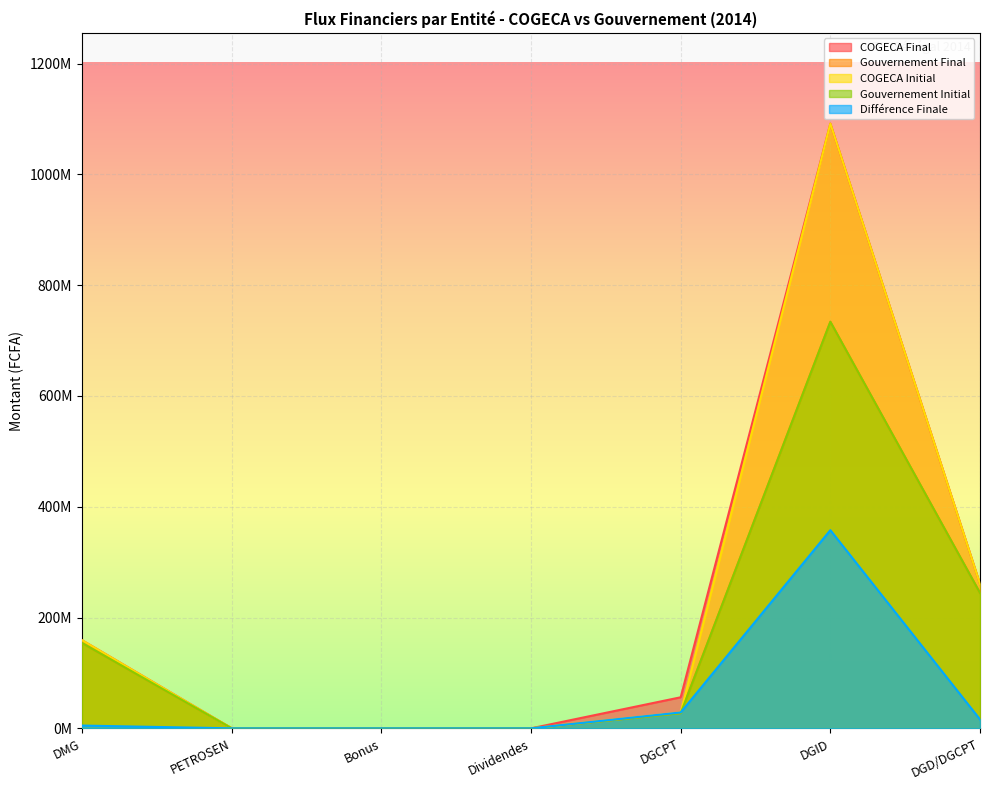

What is the label of the 6th point from the right?

PETROSEN